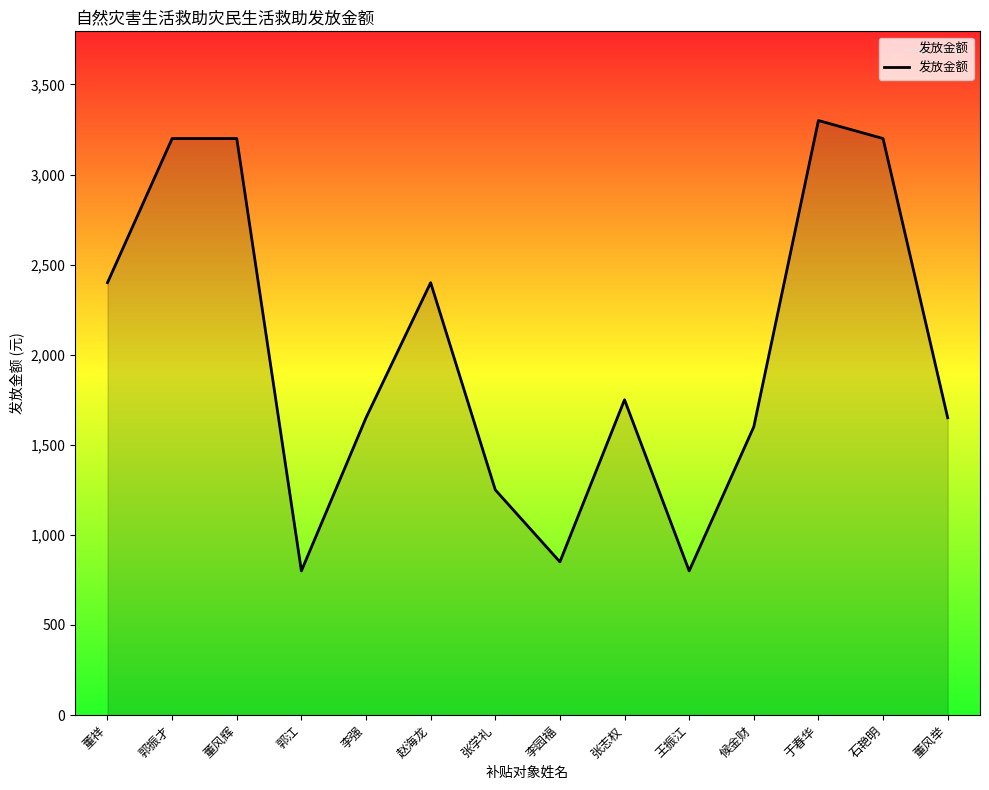

Does the chart display data point markers on the line(s)?

No